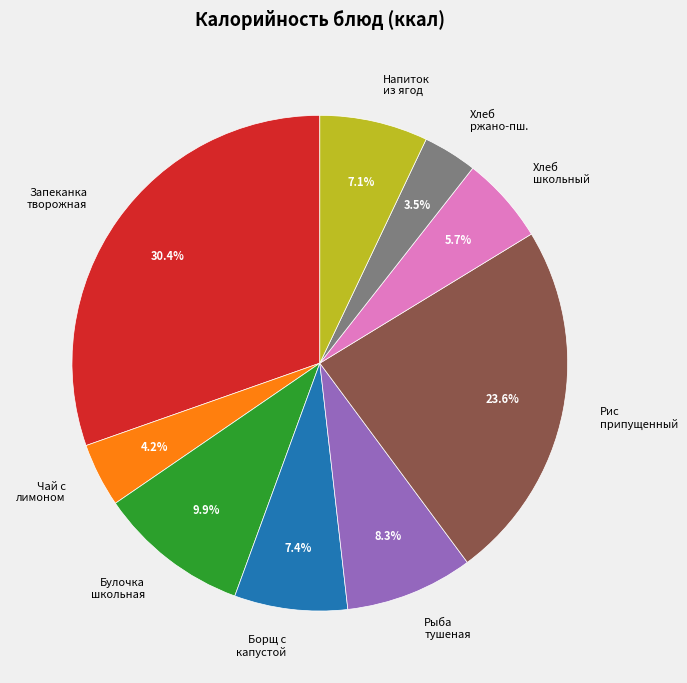

Does any single category account for the majority?

No